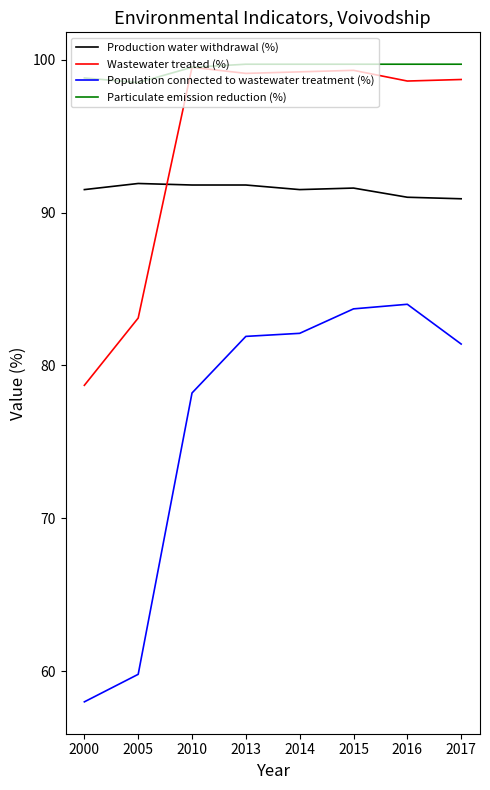

True or false: Production water withdrawal (%) and Population connected to wastewater treatment (%) intersect in this chart.

False